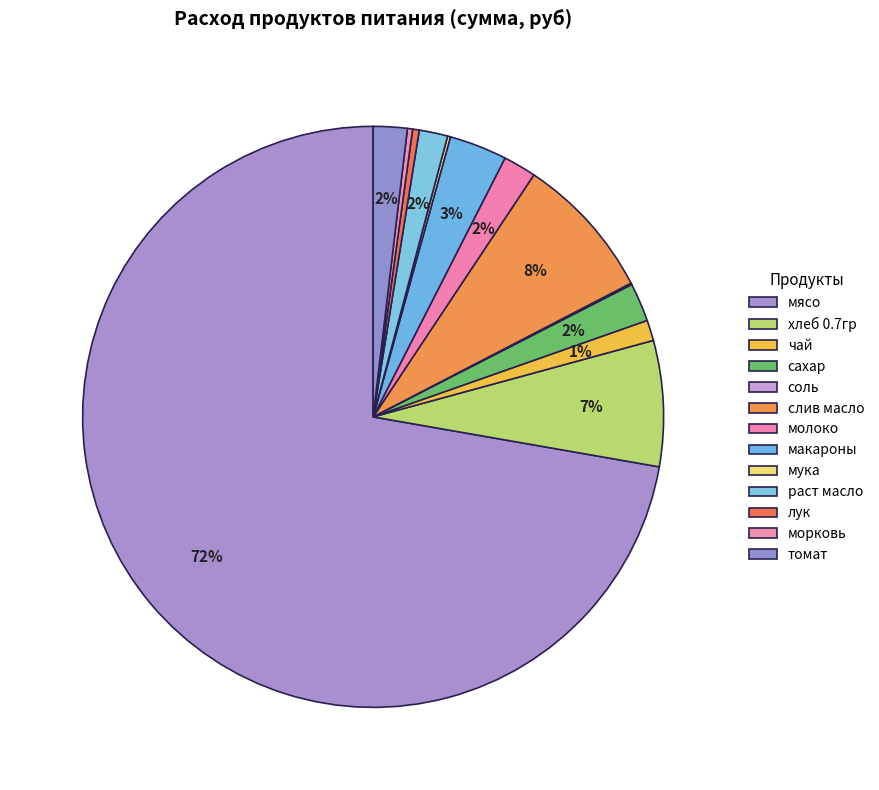

Is it true that чай is 7% of the pie?

False